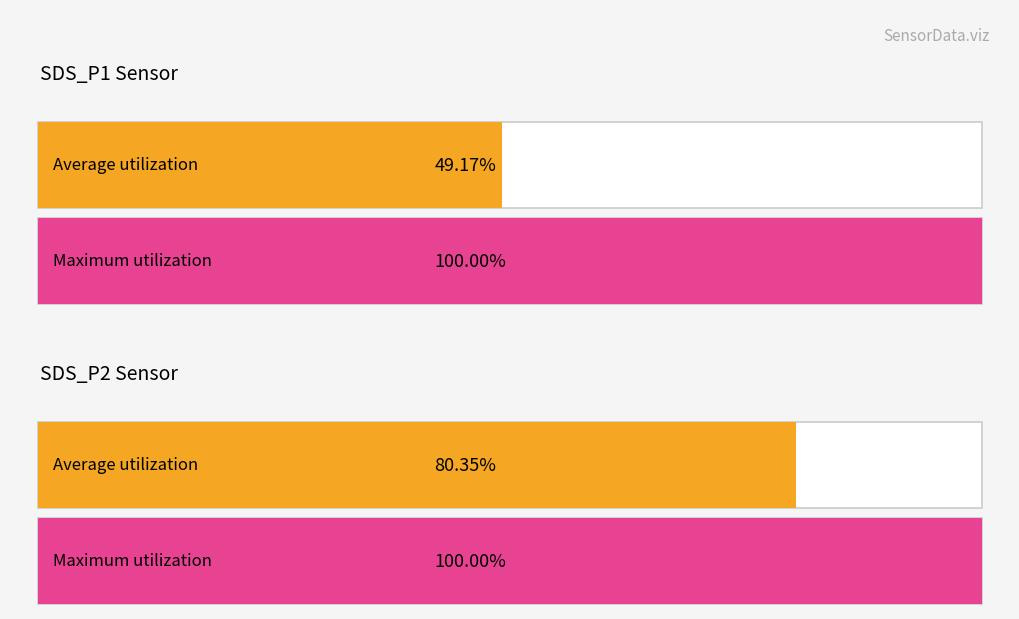

The SDS_P1 series shows 13.2 at 00:19. True or false?

False